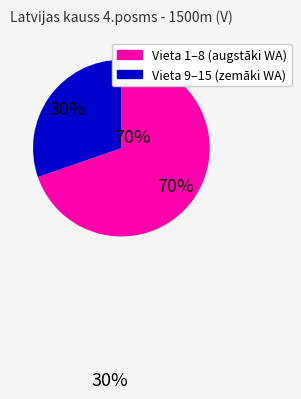

To the nearest percent, what is the average slice percentage?

50%